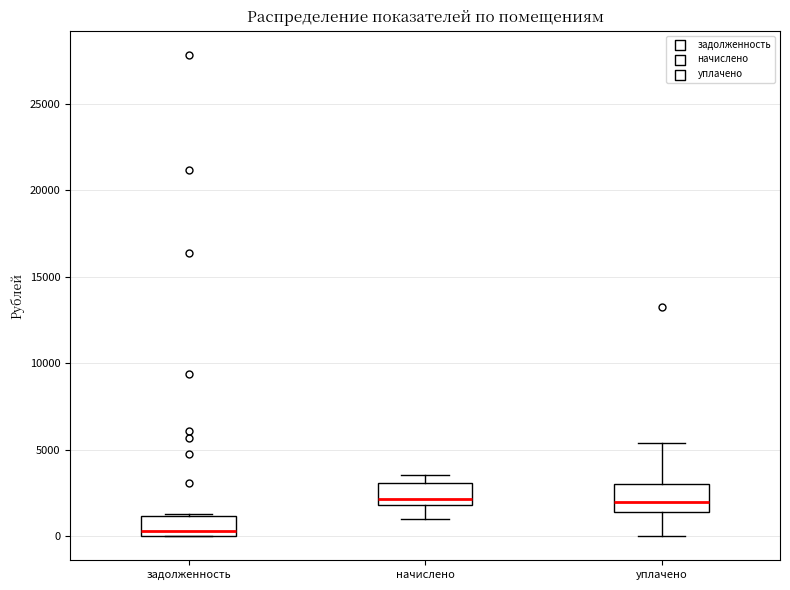

Which box's median line is the lowest?

задолженность